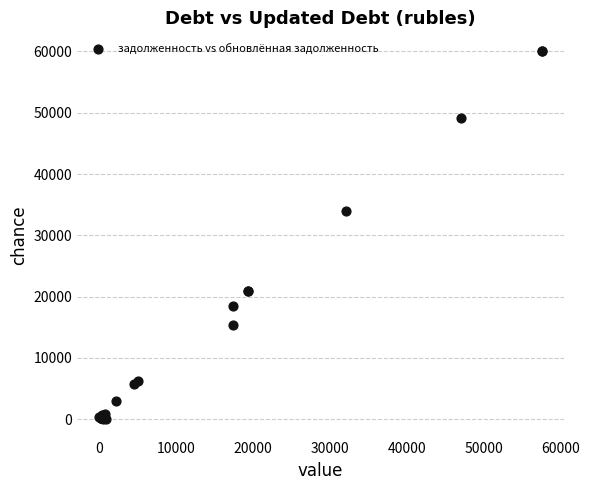

What Y value in the scatter plot is closest to 30058?

33991.7